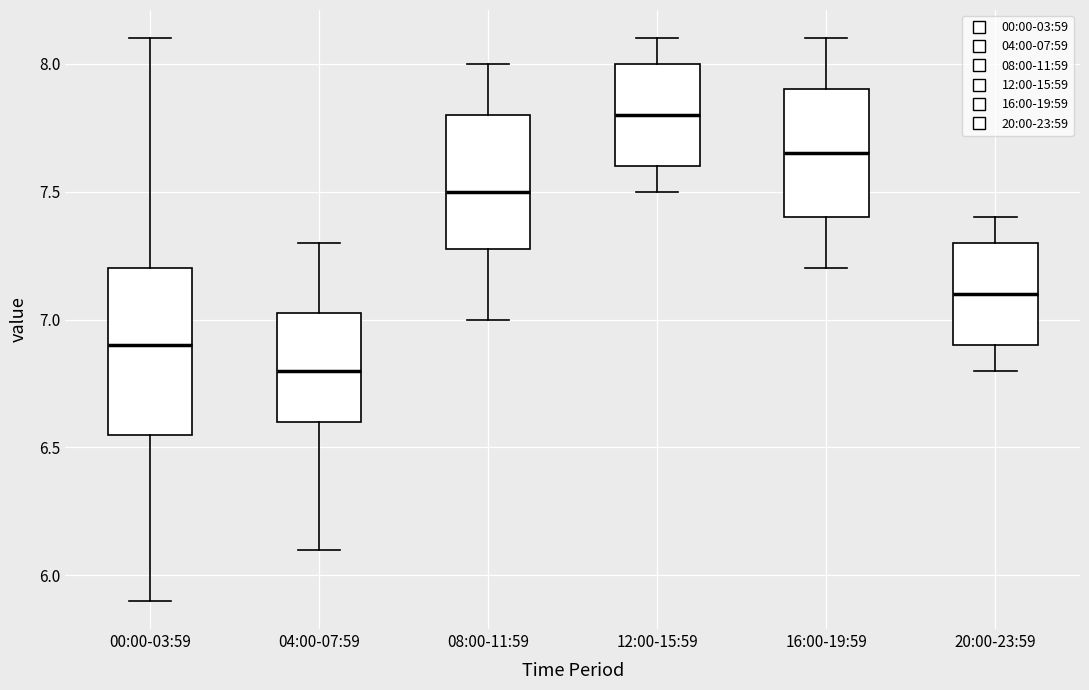

Where is the lower edge of the box for 00:00-03:59 on the y-axis? The values are not printed on the chart, so give them approximately, as read against the axis.

6.55